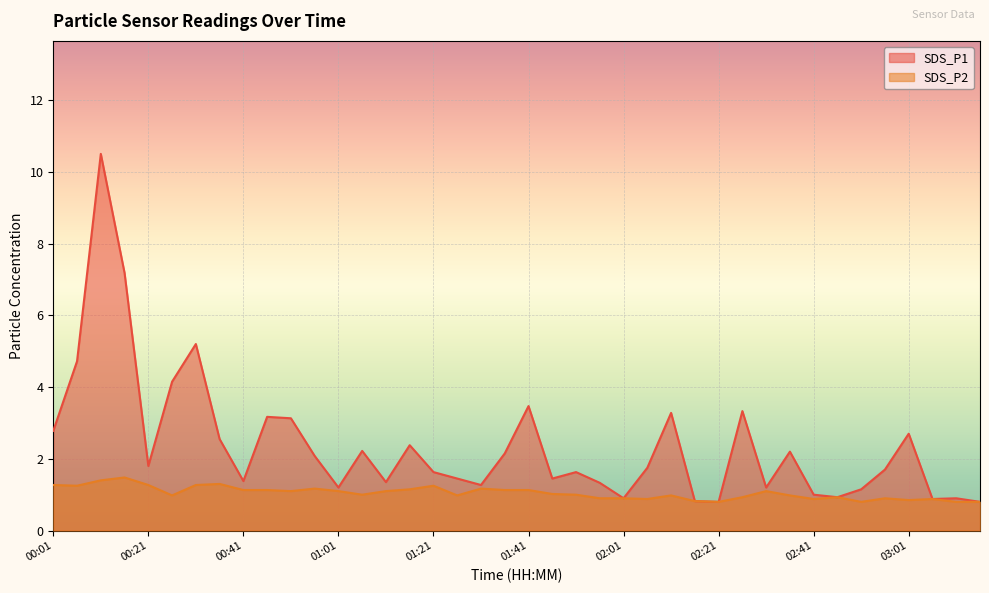

Does the chart display data point markers on the line(s)?

No